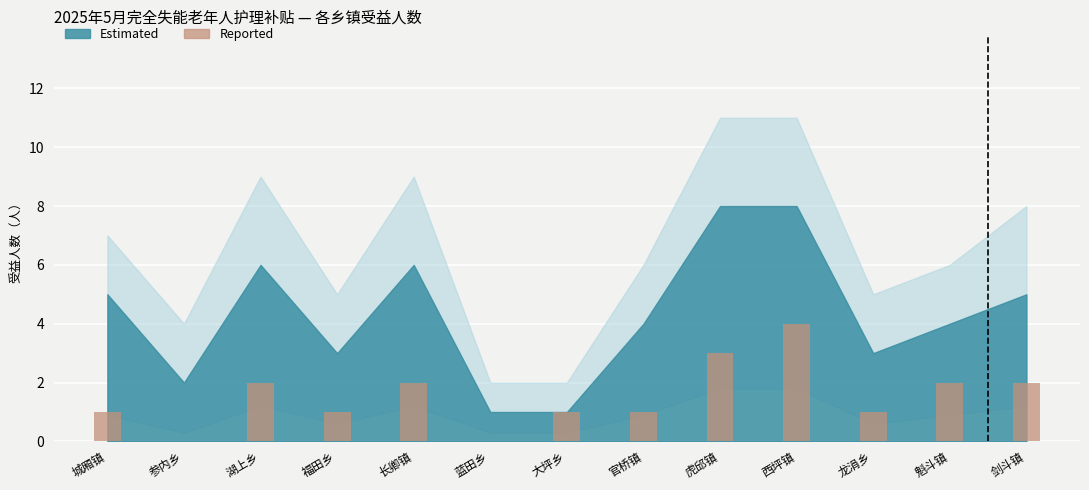

Which has a higher value, 城厢镇 or 西坪镇?

西坪镇